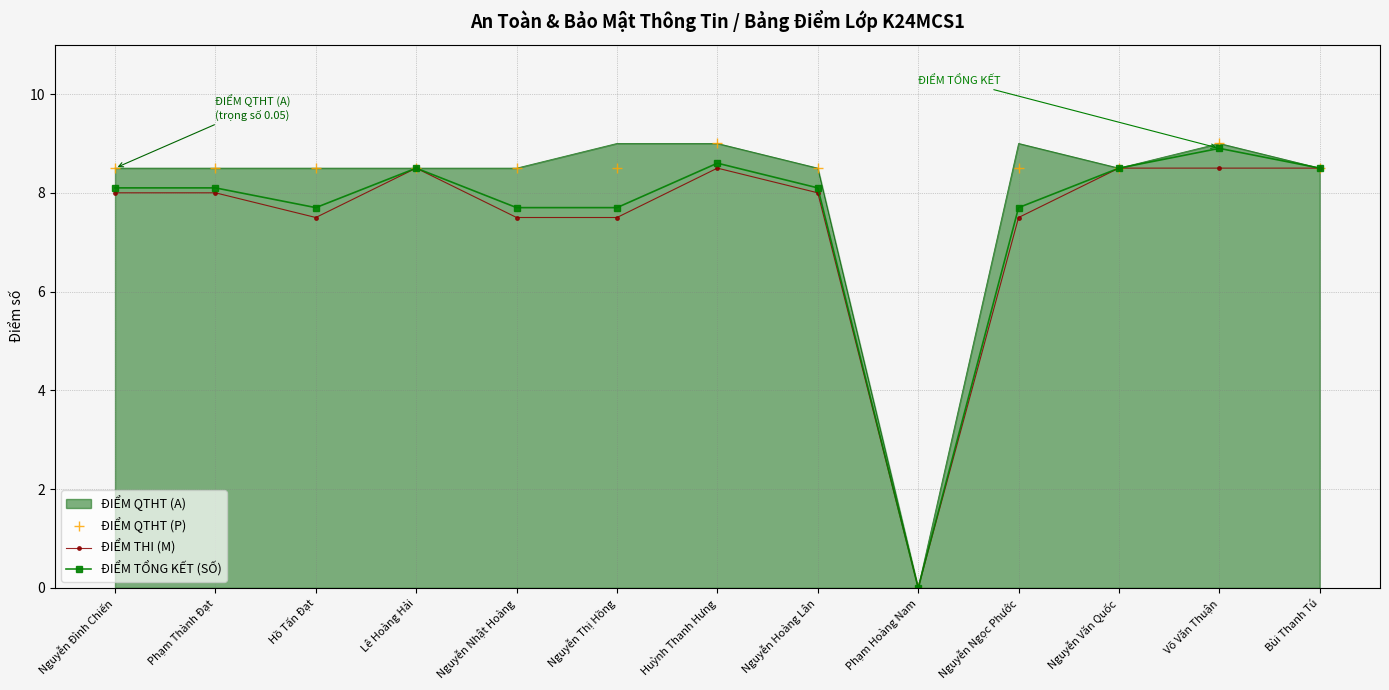

Is the value of ĐIỂM QTHT (P) at Nguyễn Đình Chiến greater than the value of ĐIỂM QTHT (A) at Phạm Hoàng Nam?

Yes